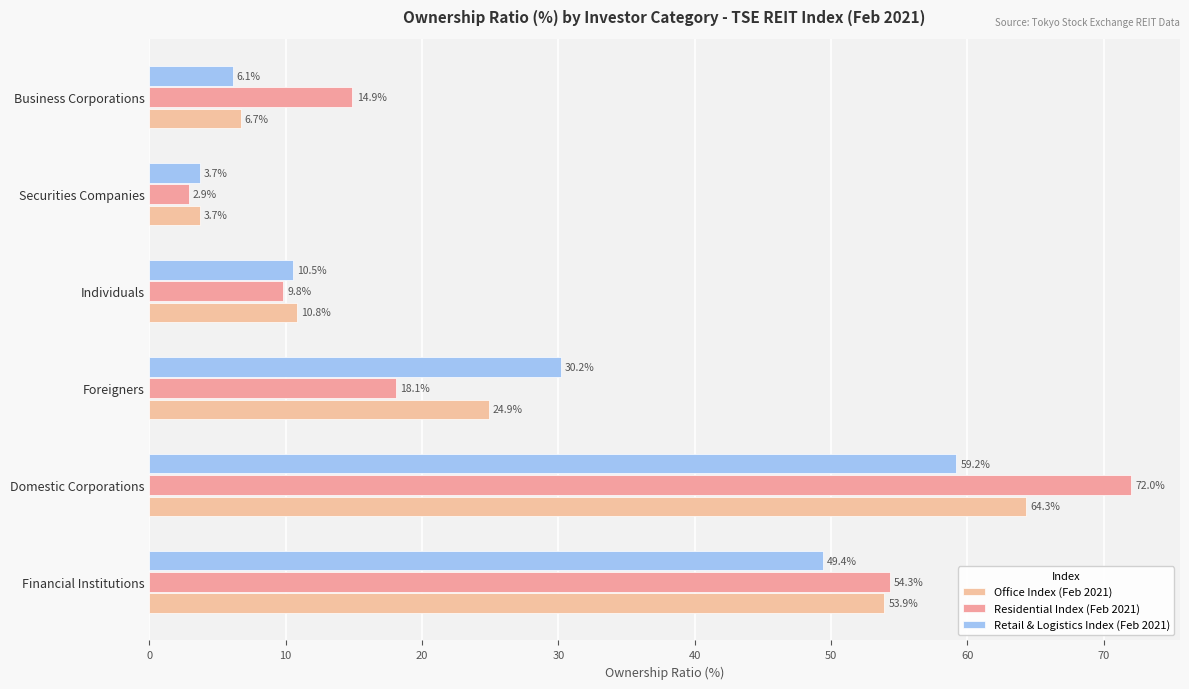

How many values in the Retail & Logistics Index (Feb 2021) series are below 30?

3